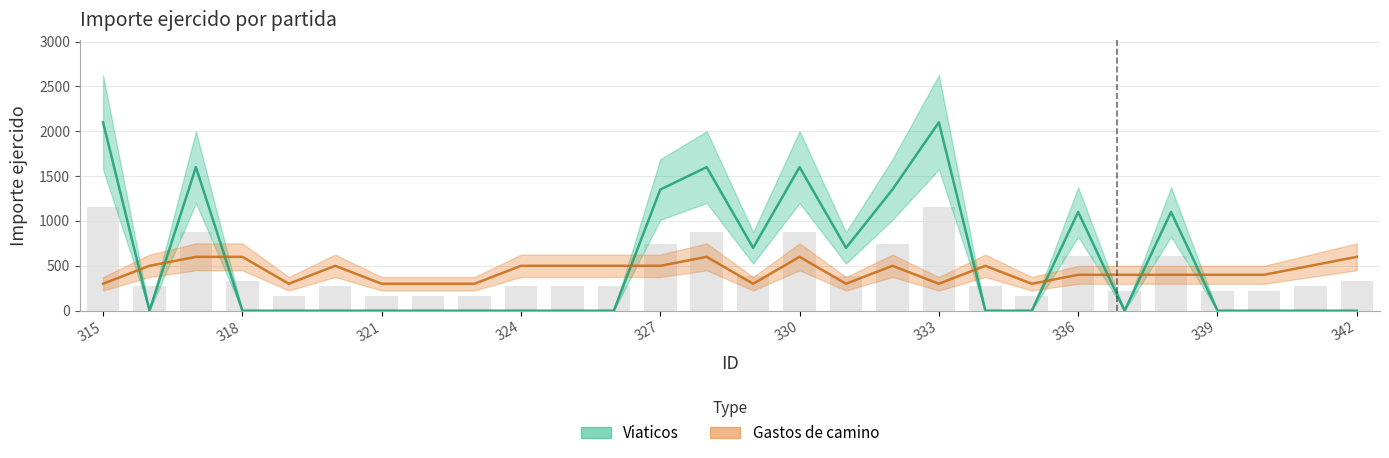

Which series has the largest total across all categories?

Viaticos